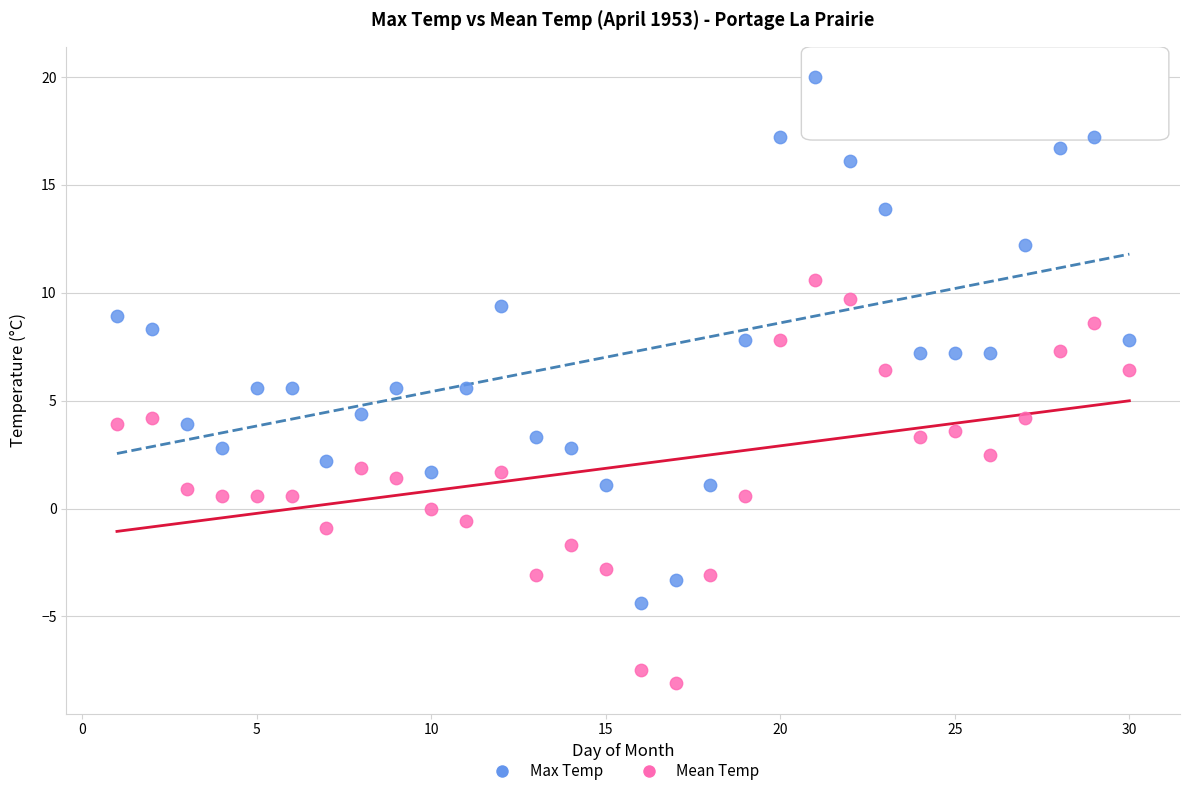

Which series has the widest spread of Y values?

Max Temp